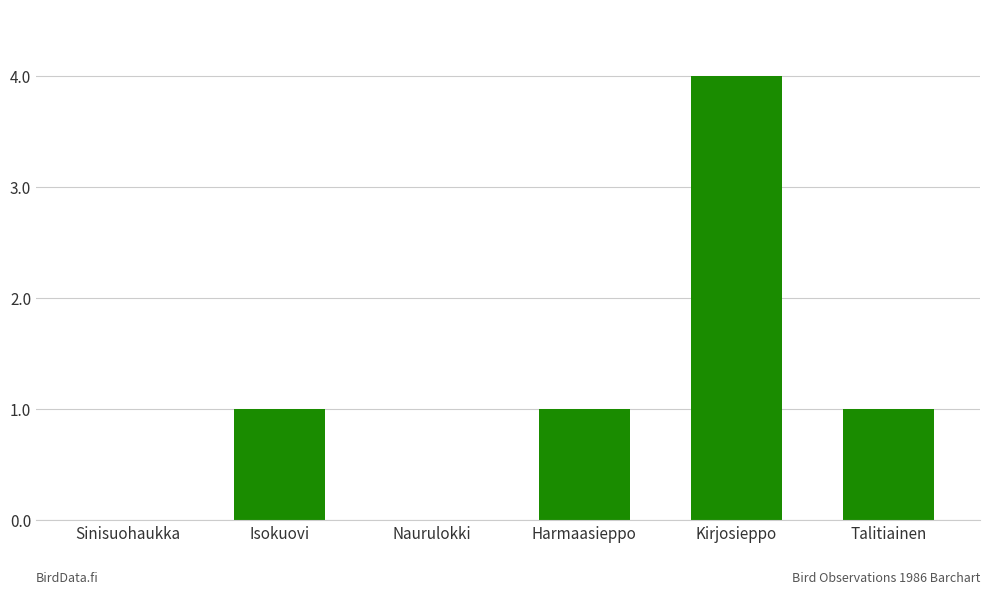

Which category has the highest value across all series?

Kirjosieppo